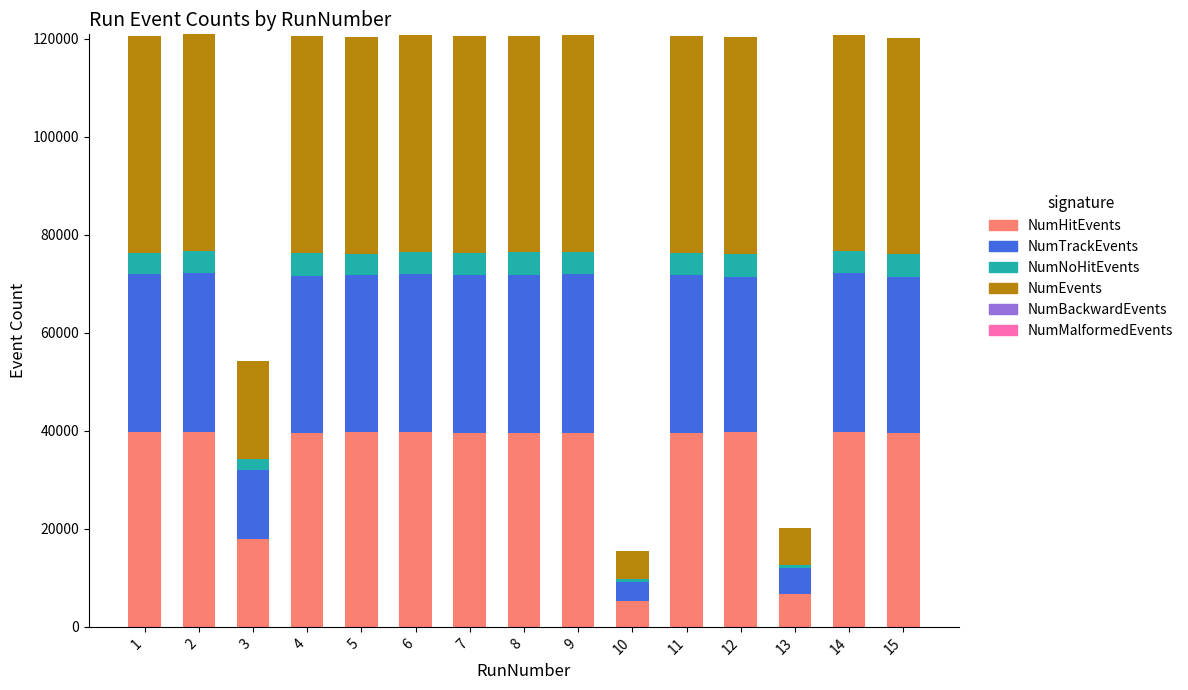

What is the highest value of the NumHitEvents series?

39762